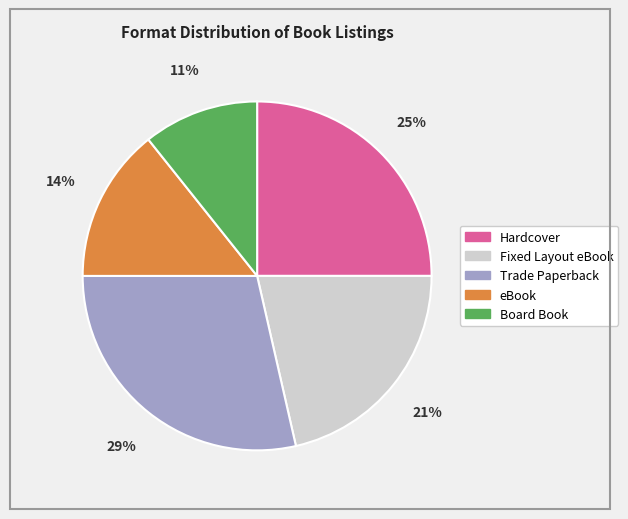

Do eBook and Board Book together represent more than half of the pie?

No